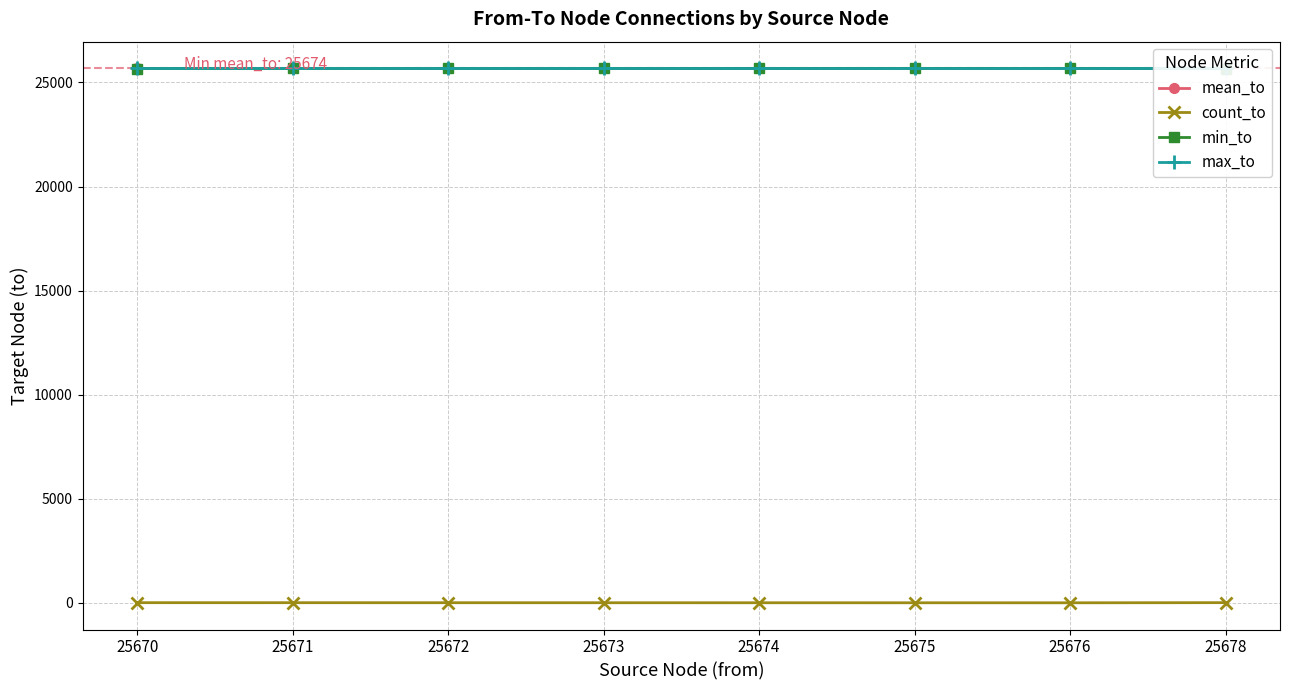

The min_to series shows 13490.1 at 25676. True or false?

False